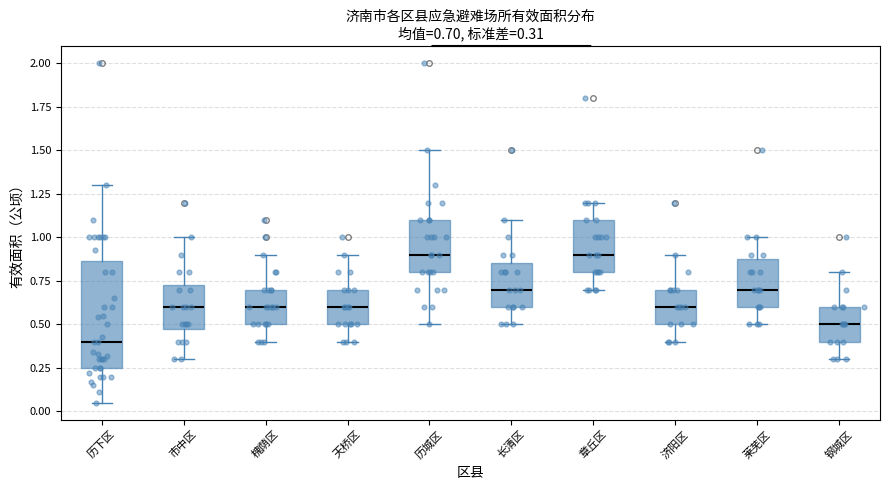

Which box is the tallest, from its lower edge to its upper edge?

历下区